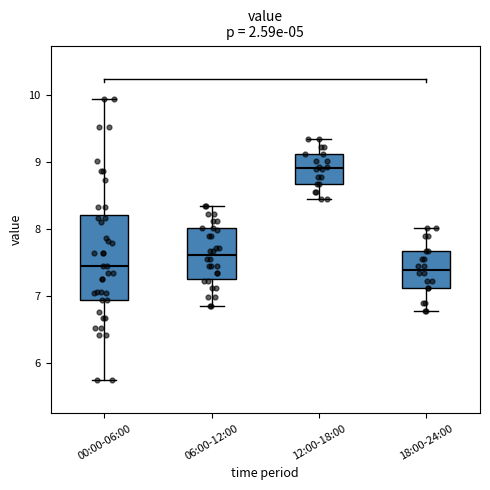

Which box has the highest median line?

12:00-18:00